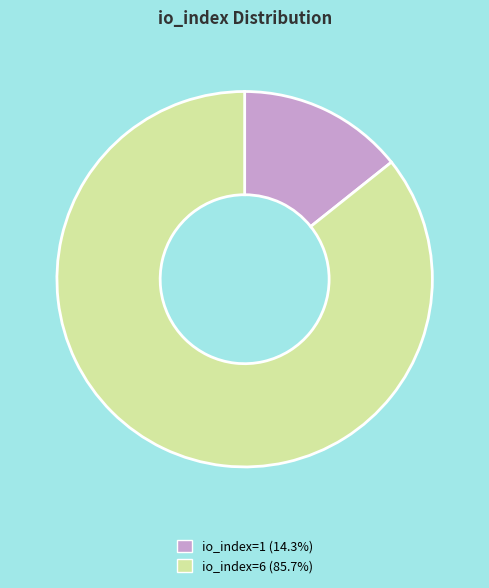

Which has a higher value, io_index=1 or io_index=6?

io_index=6